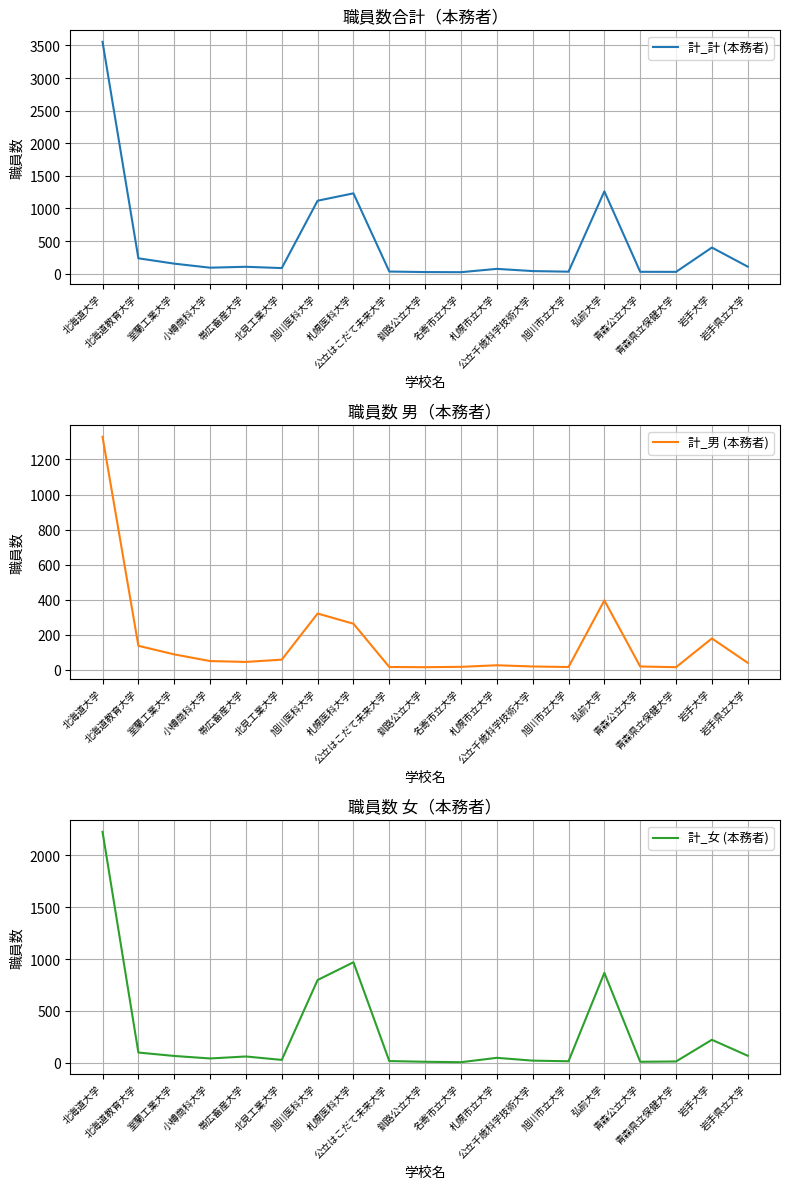

What is the label of the 7th point from the left?

旭川医科大学